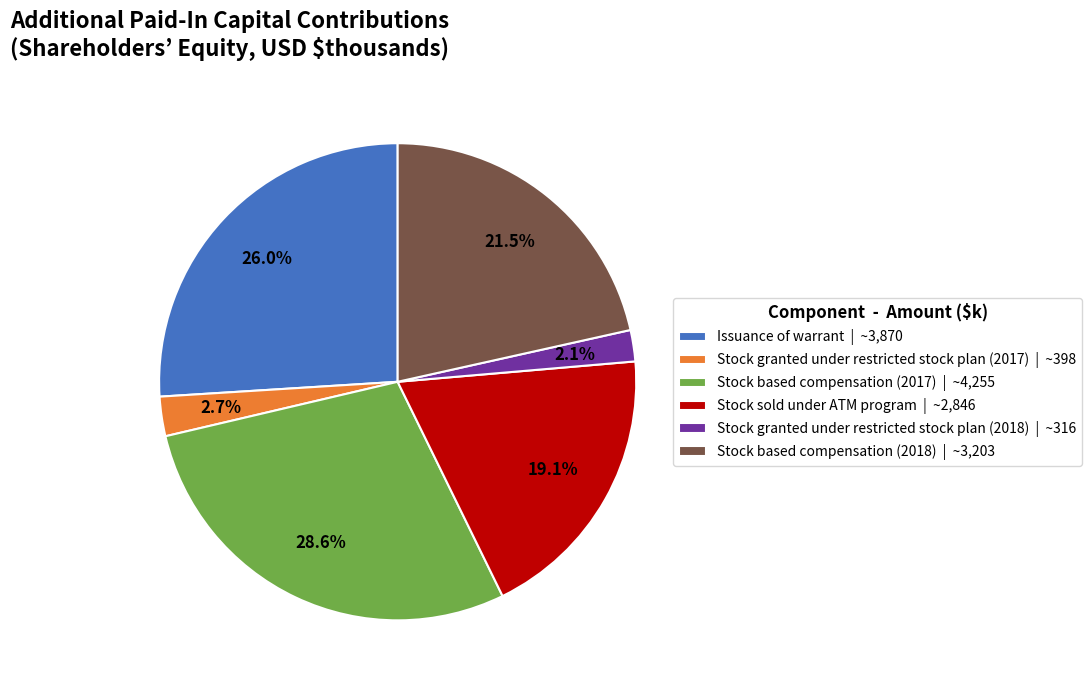

To the nearest percent, what is the difference between the largest and smallest slice percentages?

26%